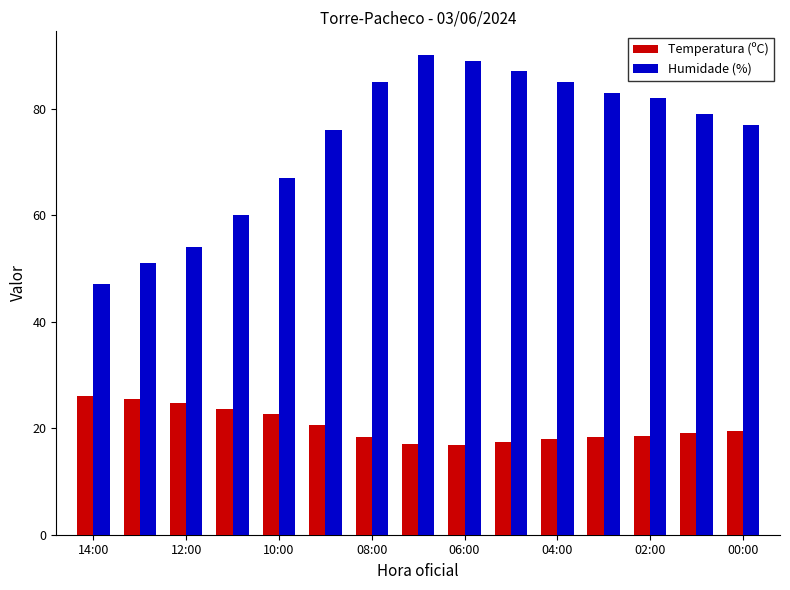

What is the maximum value shown in the chart?

90.0